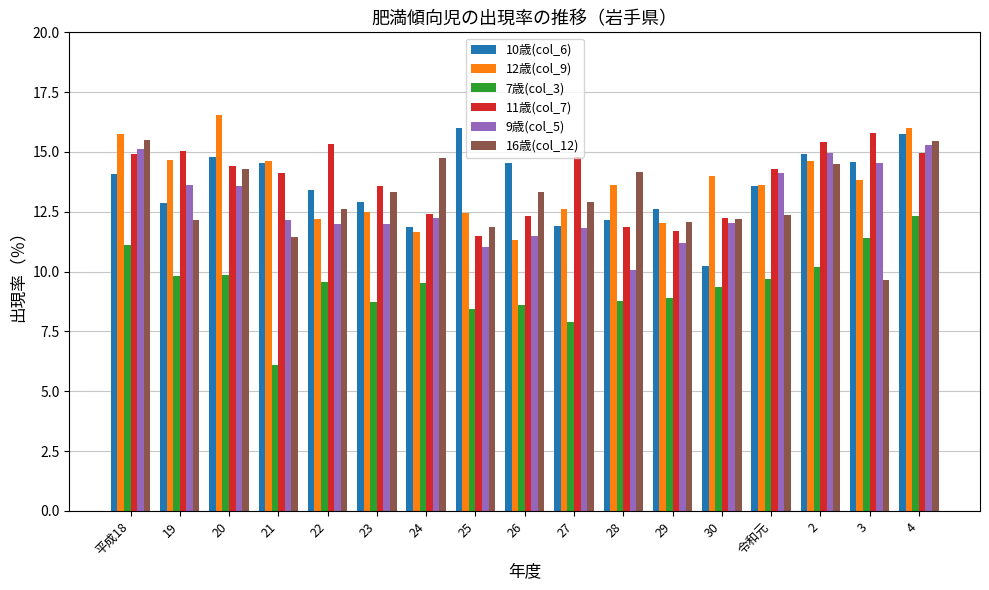

Between 20 and 21, which series saw the biggest shift?

7歳(col_3)